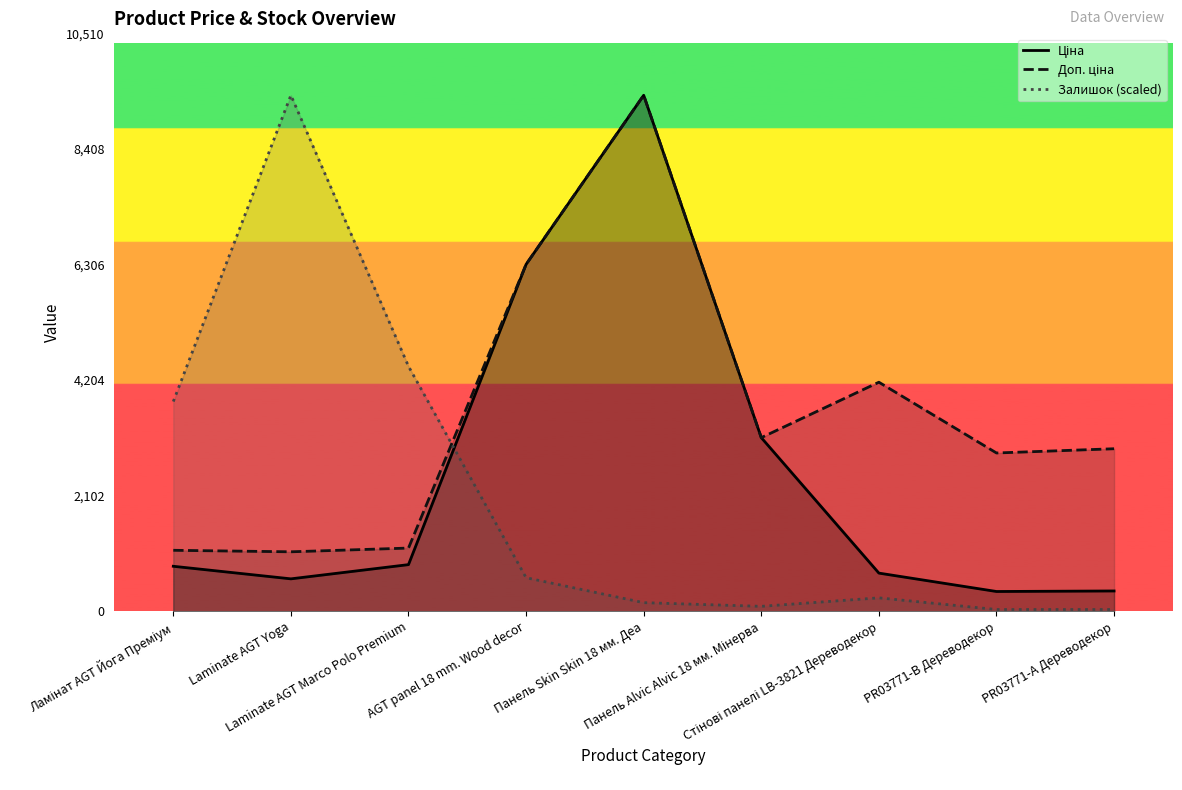

List the labels in order of Залишок value, smallest first.

PR03771-B Дереводекор, PR03771-А Дереводекор, Панель Alvic Alvic 18 мм. Мінерва, Панель Skin Skin 18 мм. Деа, Стінові панелі LB-3821 Дереводекор, AGT panel 18 mm. Wood decor, Ламінат AGT Йога Преміум, Laminate AGT Marco Polo Premium, Laminate AGT Yoga